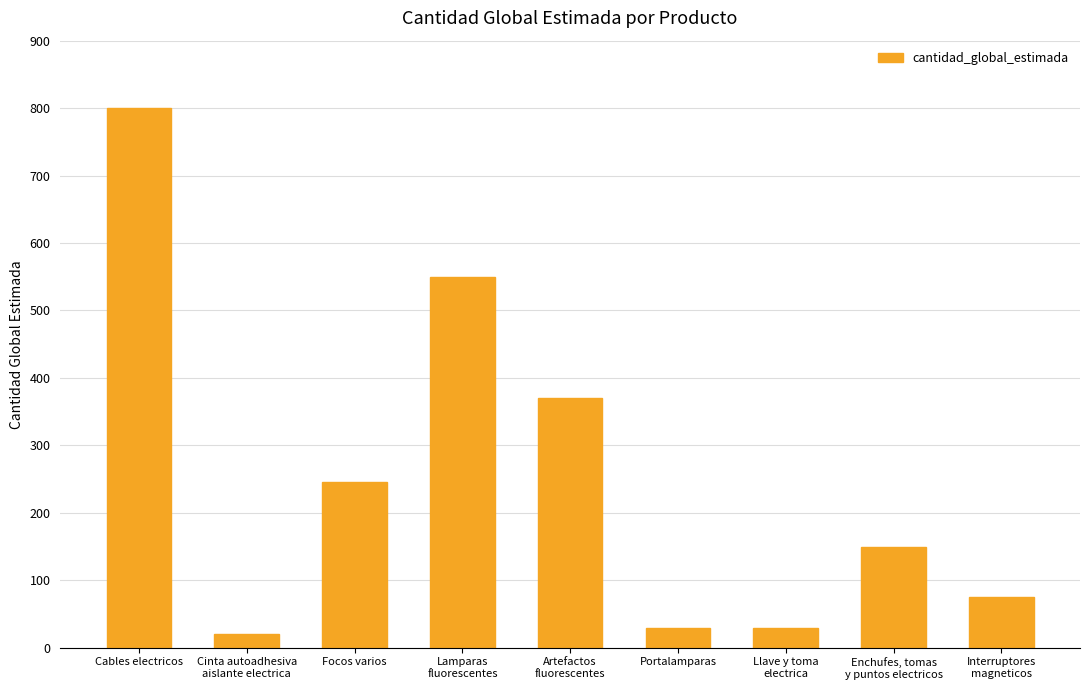

What is the approximate value at Portalamparas, to the nearest 10?

30